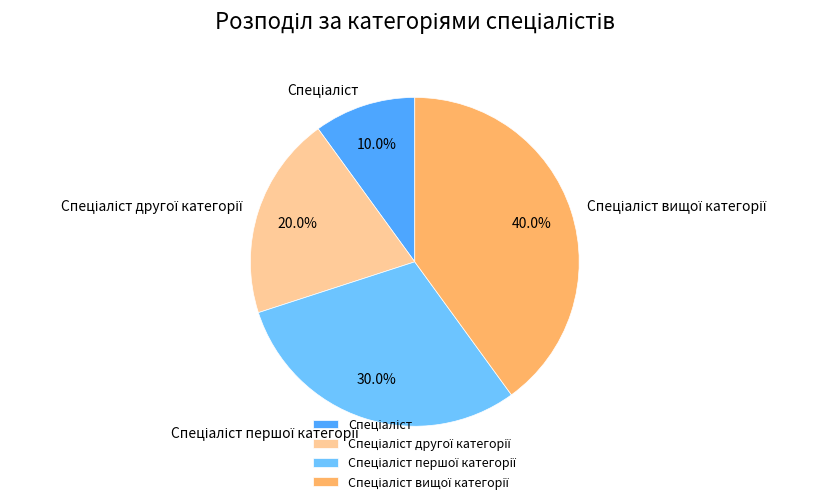

Does any single category account for the majority?

No